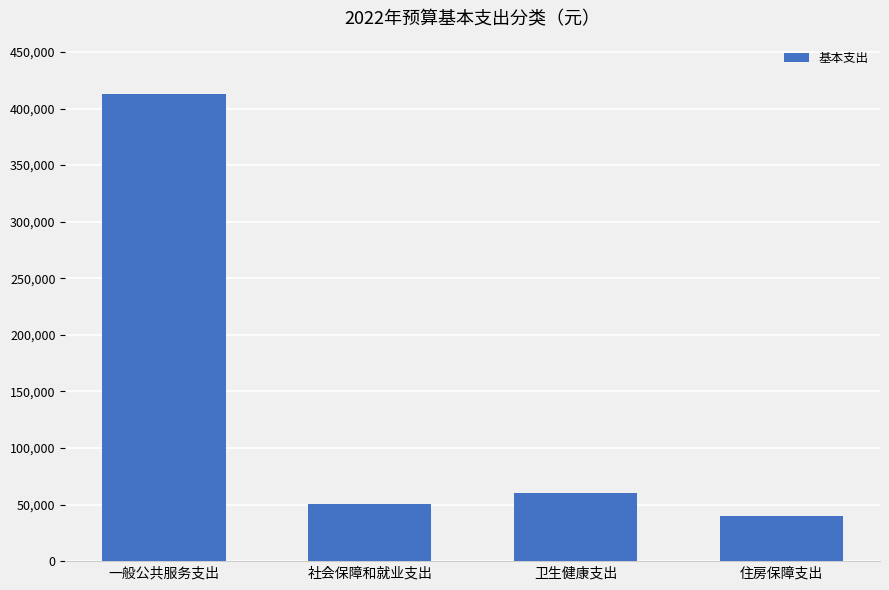

At which category does the chart reach its peak across all series?

一般公共服务支出